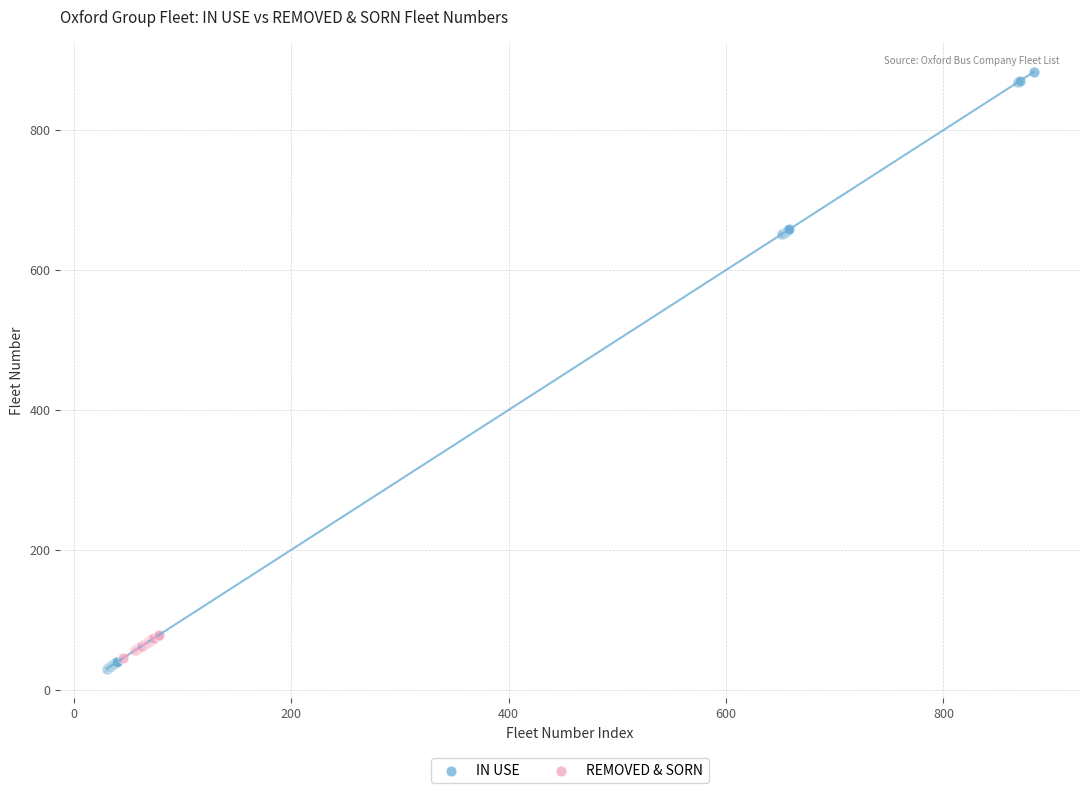

Which series has the widest spread of Y values?

IN USE